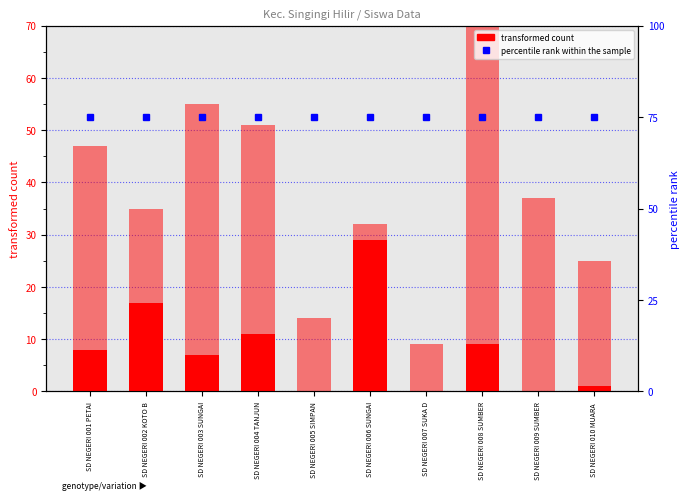

The value of Pemberian Relaksasi (Siswa) at SD NEGERI 003 SUNGAI is 48. True or false?

True